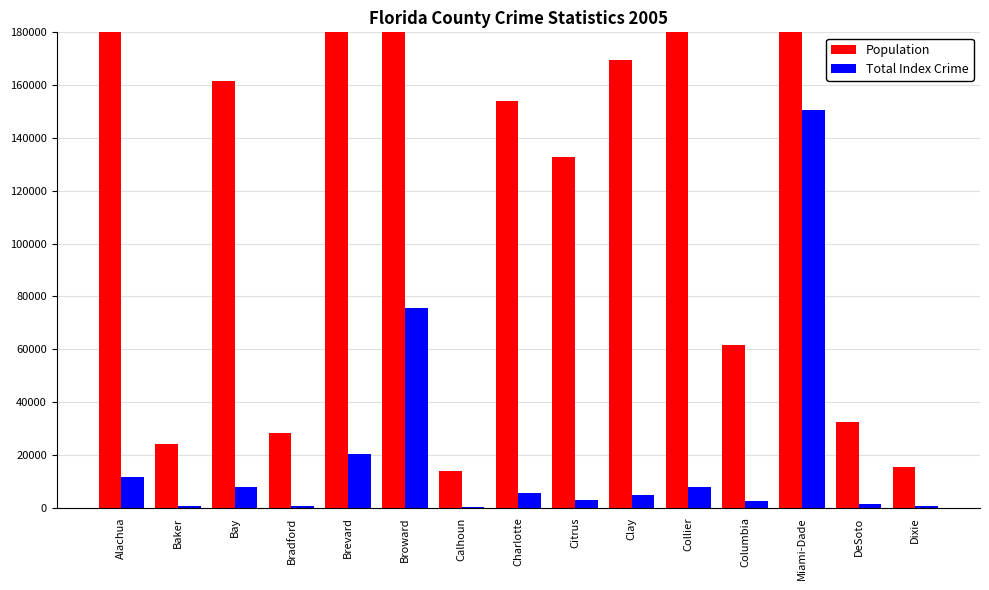

True or false: Total Index Crime has a value of 606 at Baker.

True